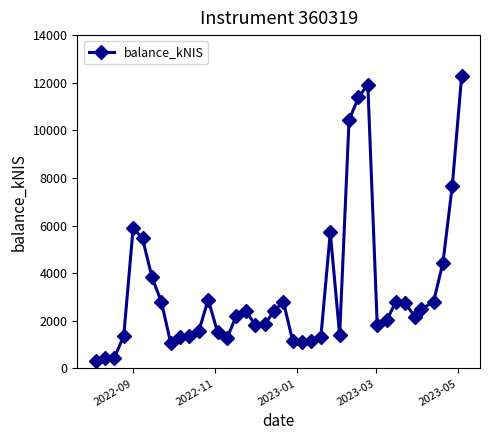

What is the value of the 6th point from the left?

5463.1